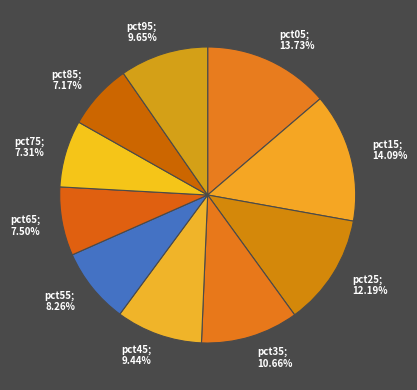

What is the ratio of the value at pct65 to the value at pct55?

0.9